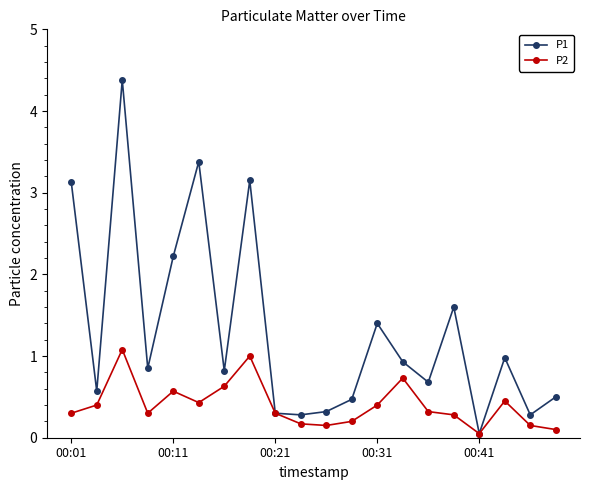

What are all the series names shown in the legend?

P1, P2